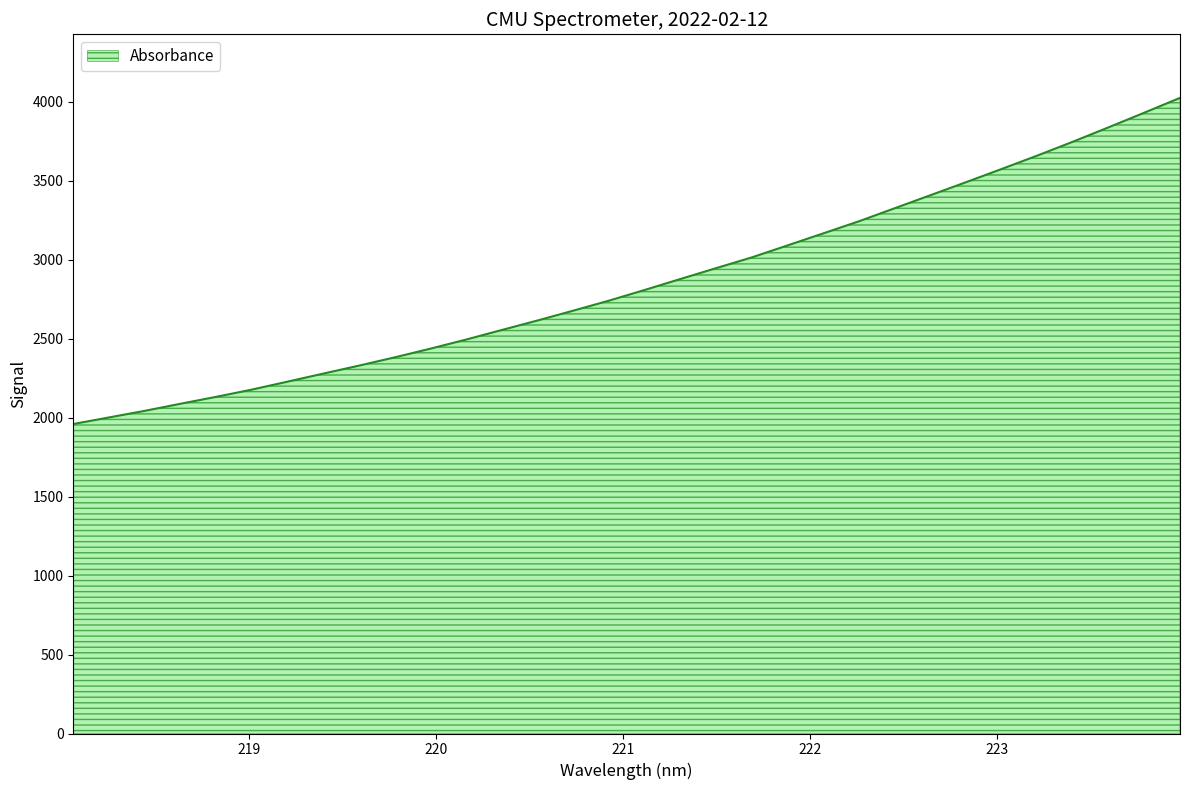

What is the difference between the maximum and minimum values?

2064.8